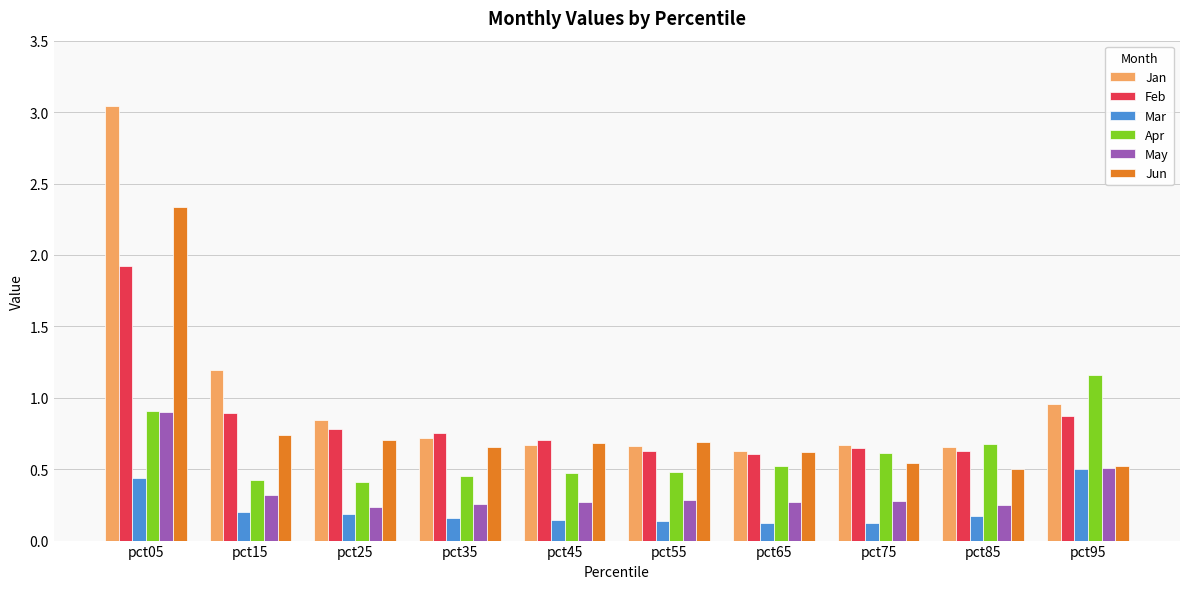

Is the value of Mar at pct05 greater than the value of May at pct65?

Yes